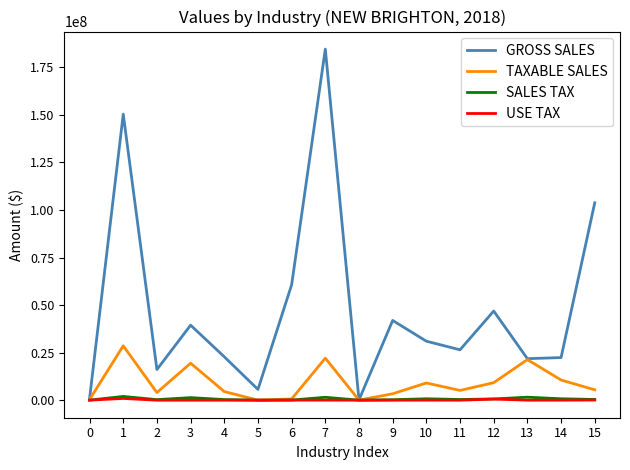

What is the difference between the maximum and second lowest values in the USE TAX series?

914665